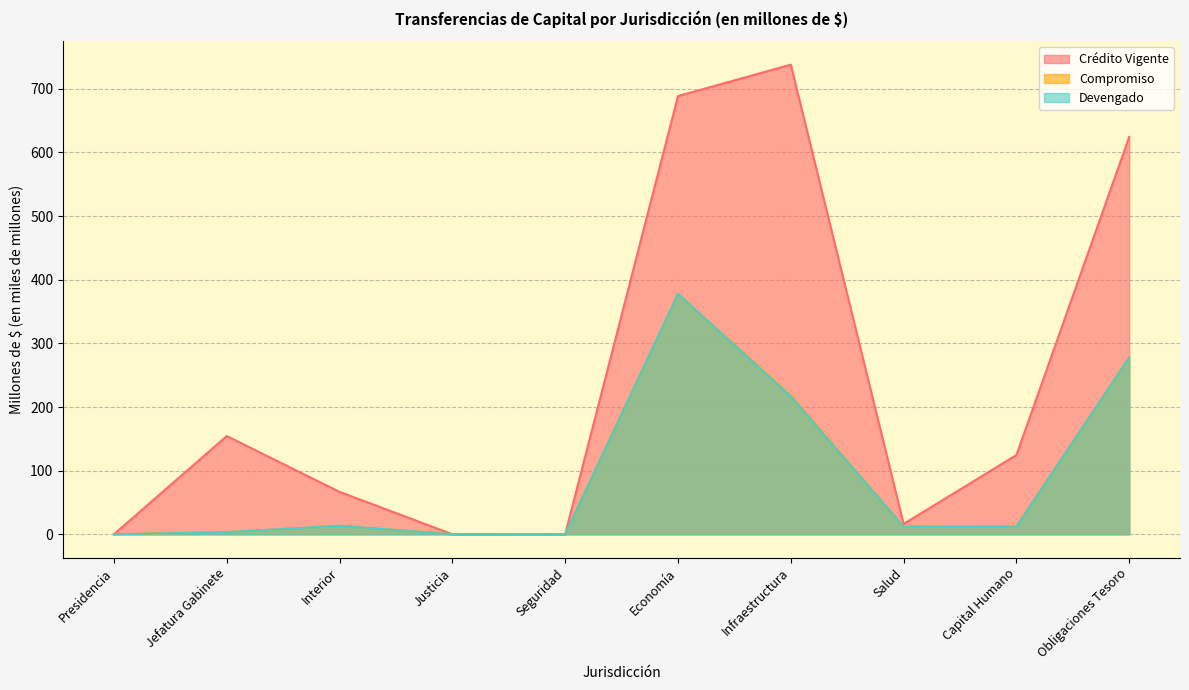

What is the spread (max minus min) of values at Obligaciones Tesoro?

346.6